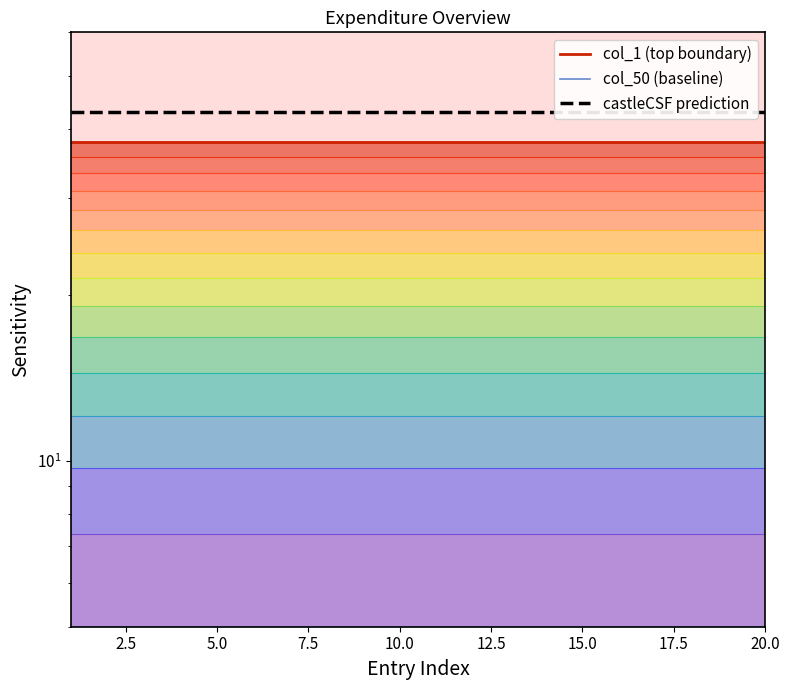

Rank the series at 10.0 from highest to lowest value.

castleCSF prediction, col_1 (top boundary), col_50 (baseline)